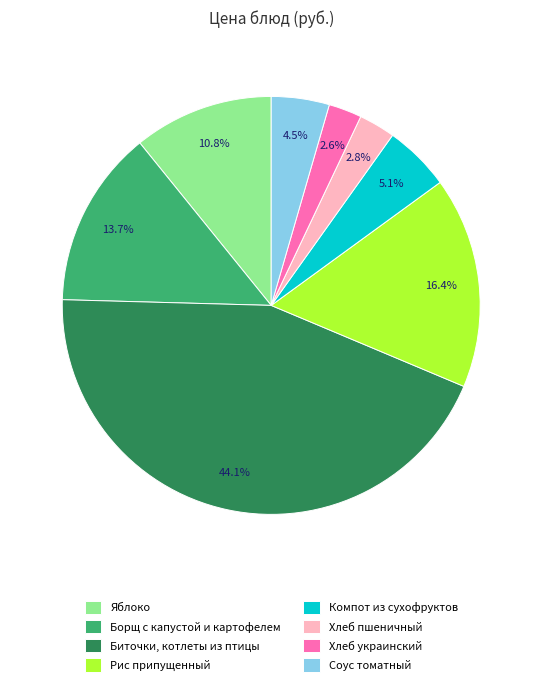

To the nearest percent, what portion does Яблоко represent?

11%